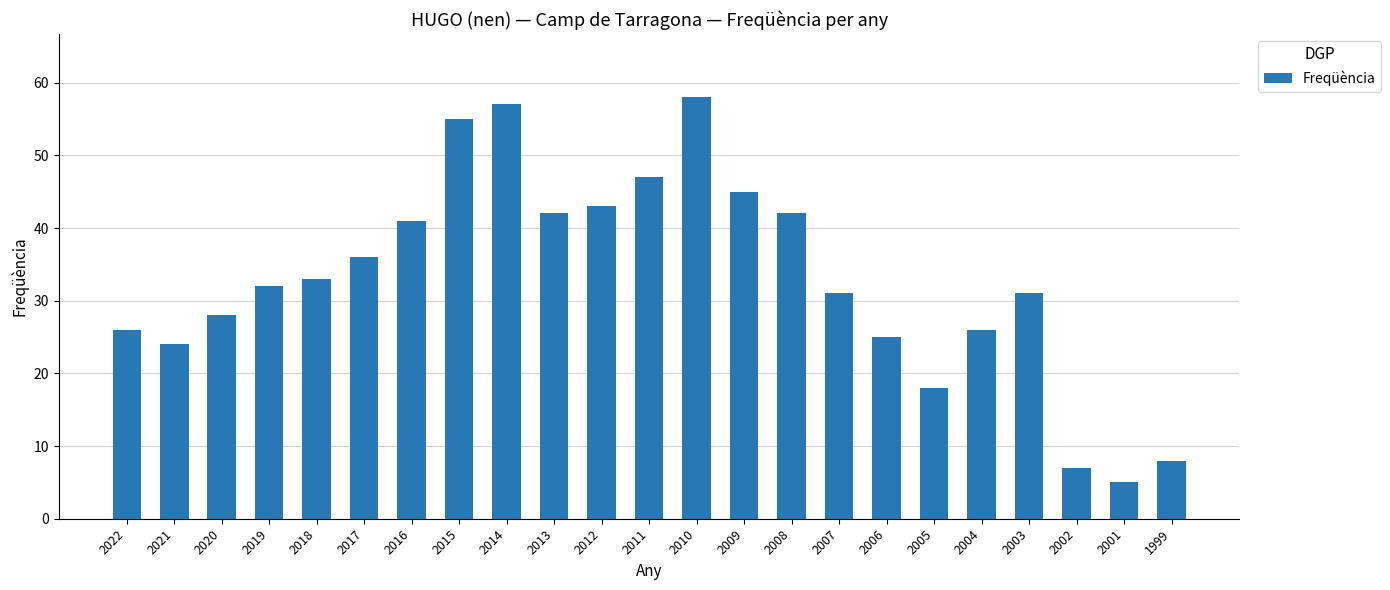

Between 2012 and 2014, which is larger?

2014